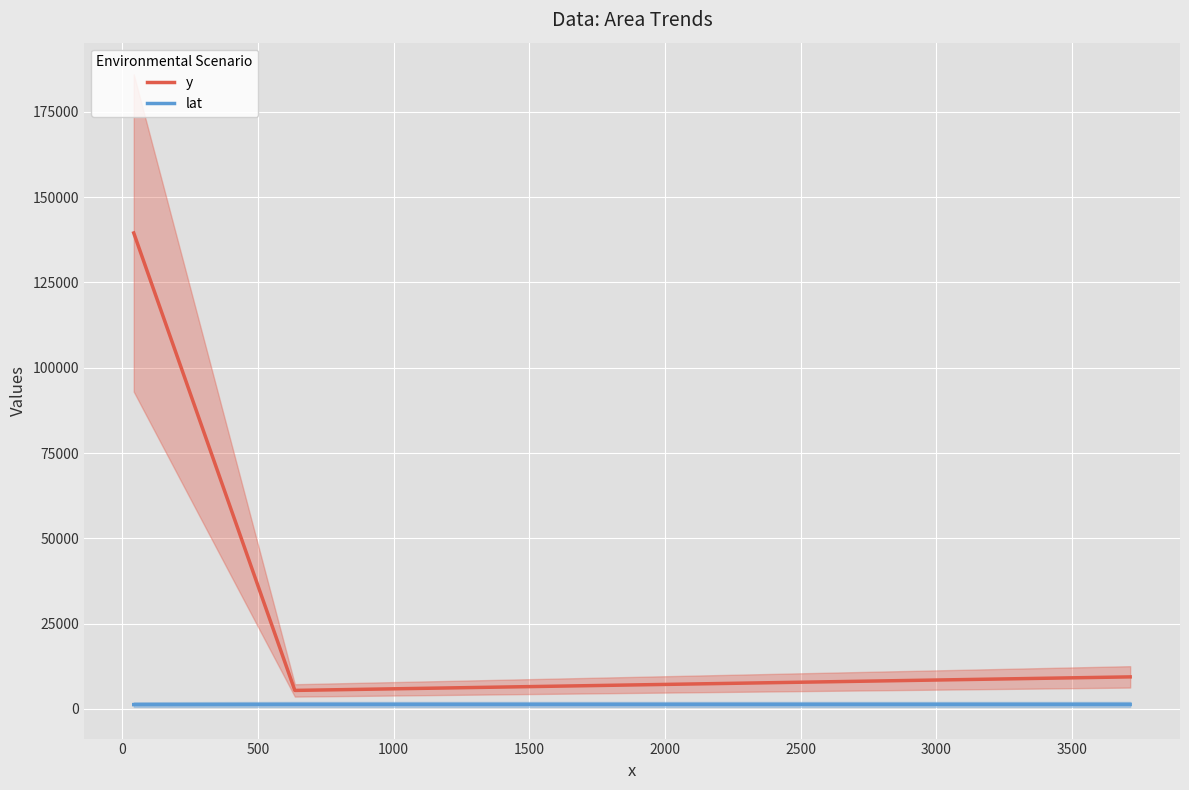

Does the chart display data point markers on the line(s)?

No